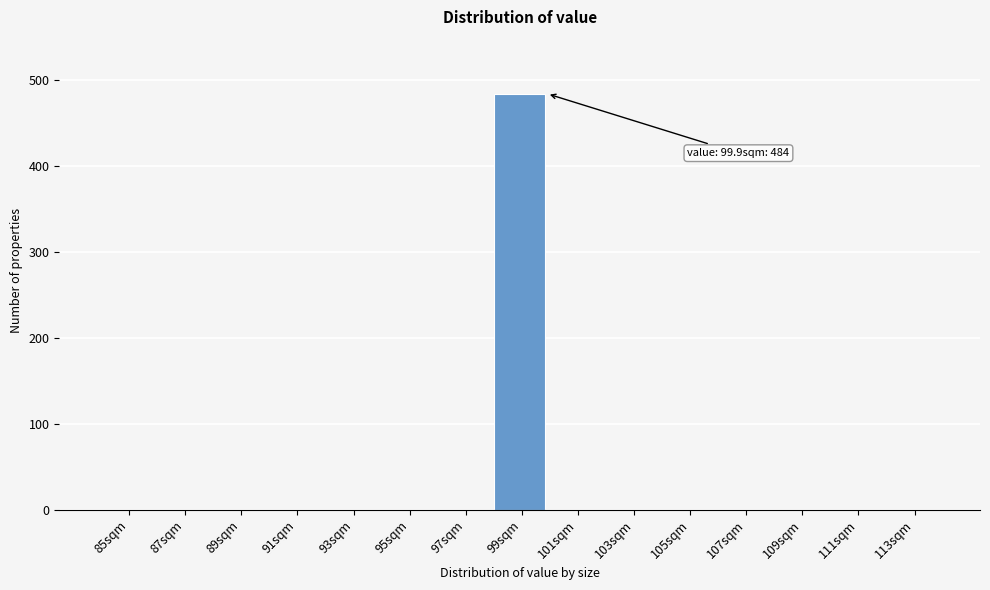

Reading right to left, list all the values displayed in this chart.

113sqm=0	111sqm=0	109sqm=0	107sqm=0	105sqm=0	103sqm=0	101sqm=0	99sqm=484	97sqm=0	95sqm=0	93sqm=0	91sqm=0	89sqm=0	87sqm=0	85sqm=0